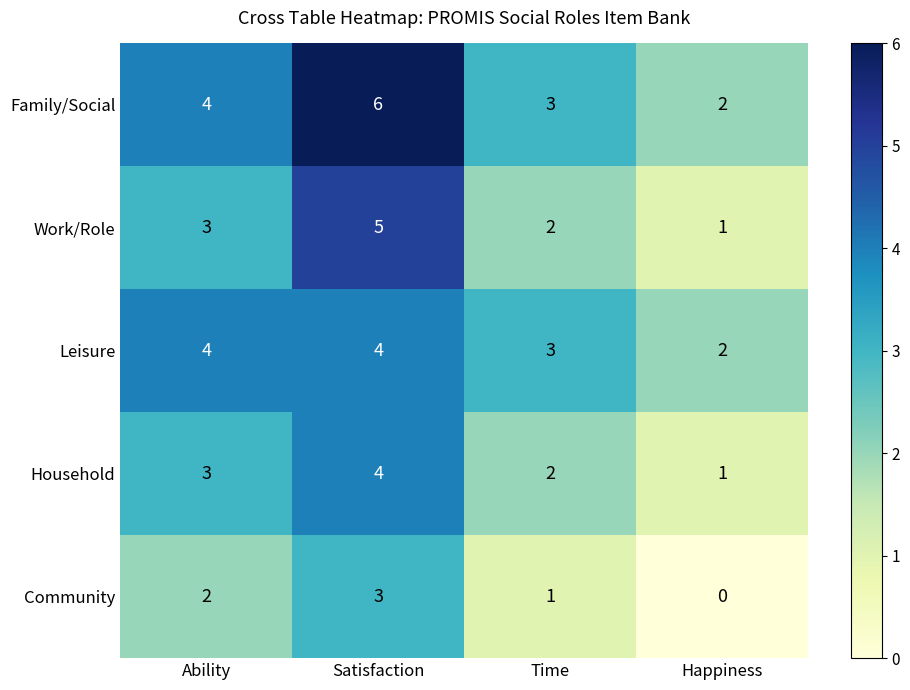

At which category does the chart reach its peak across all series?

Satisfaction